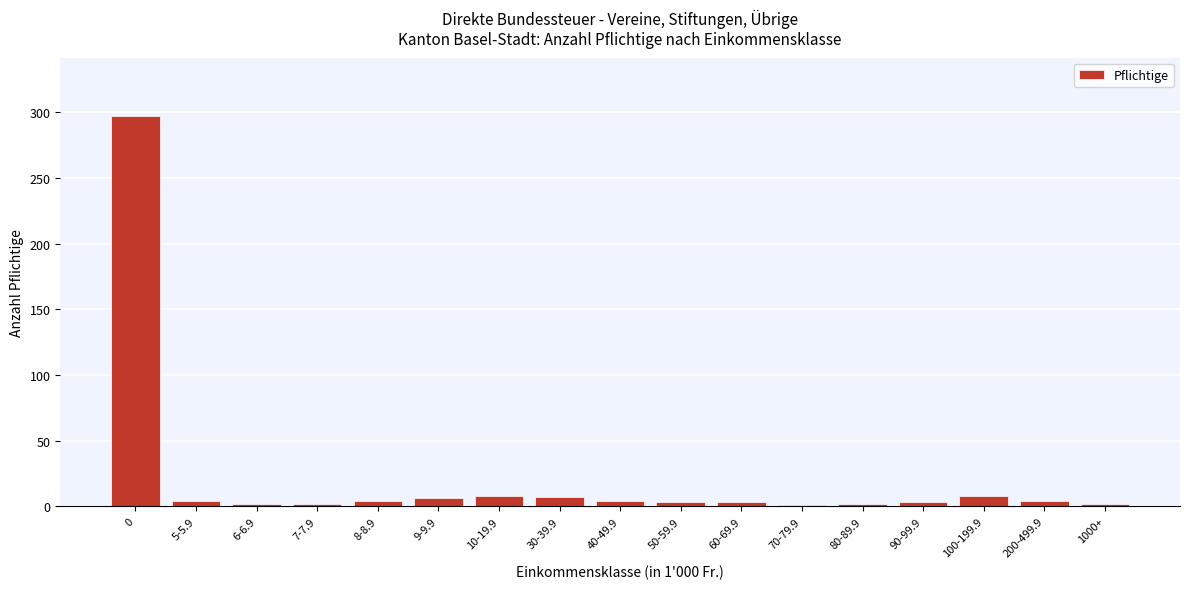

What is the sum of the values at 30-39.9 and 100-199.9?

15